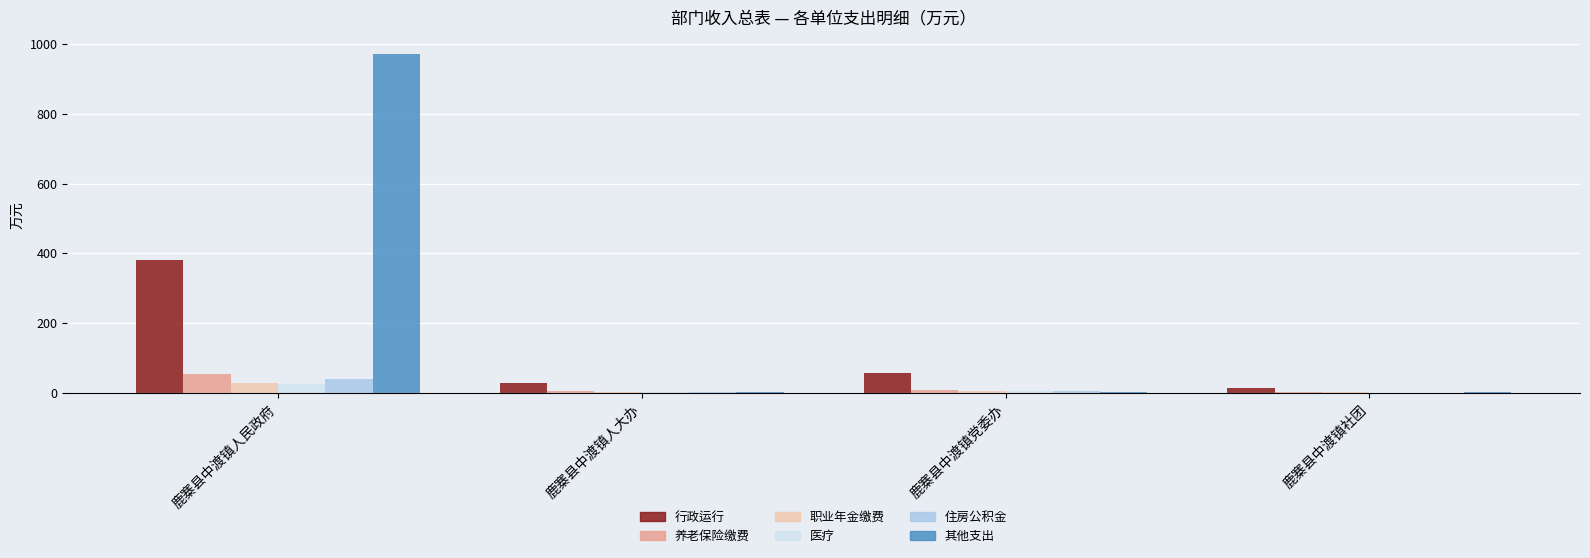

What is the sum of all 养老保险缴费 values?

67.9